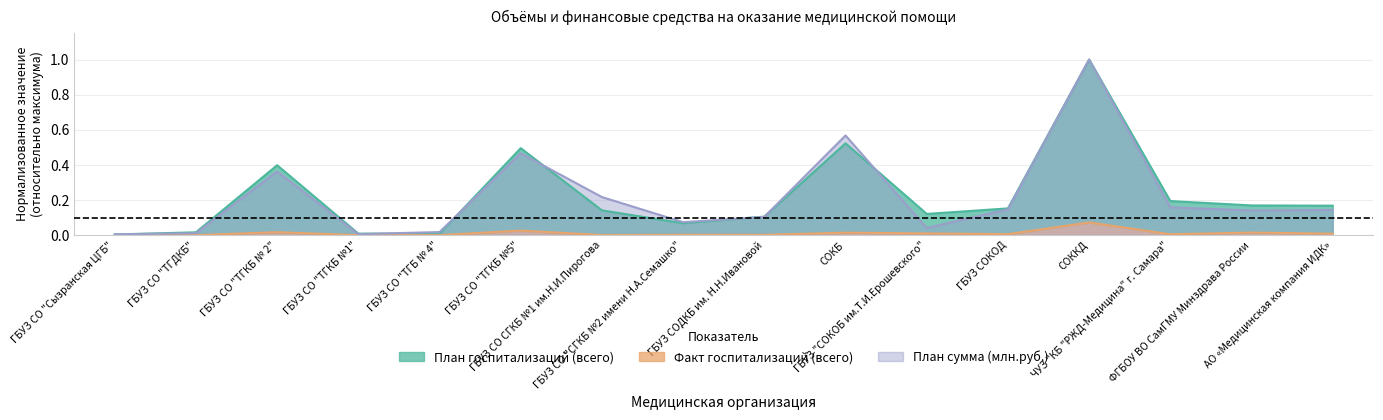

Count the number of categories in the chart.

16